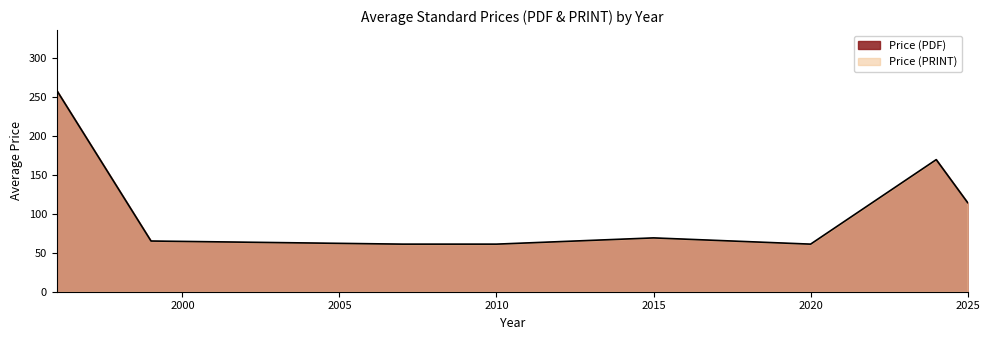

What is the value of the 3rd point from the left?

61.0